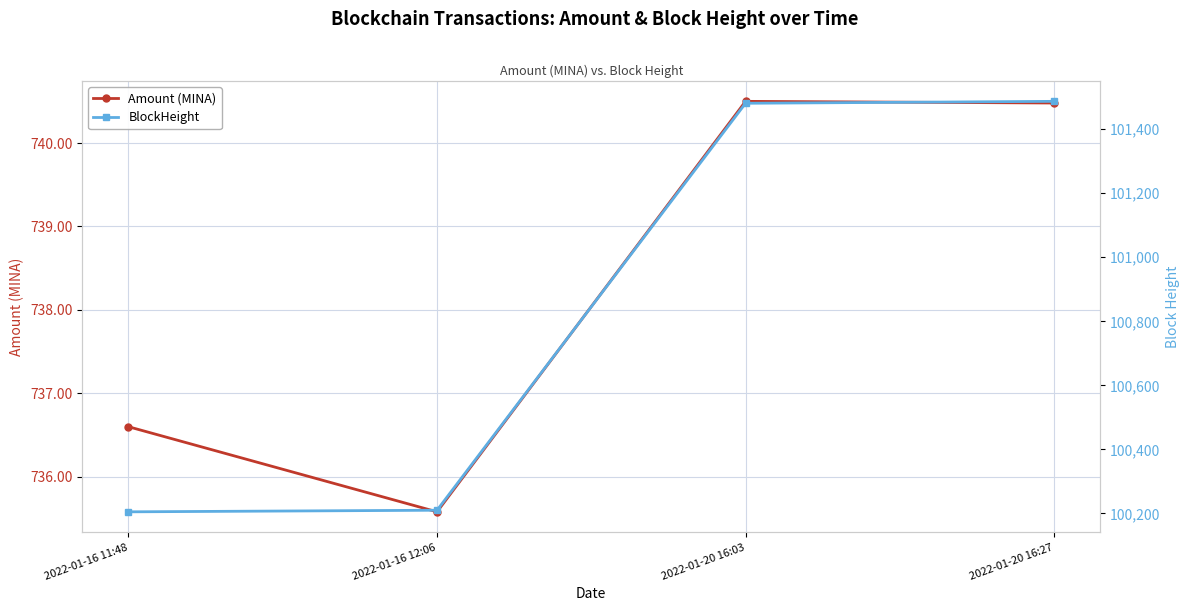

What are all the series names shown in the legend?

Amount (MINA), BlockHeight